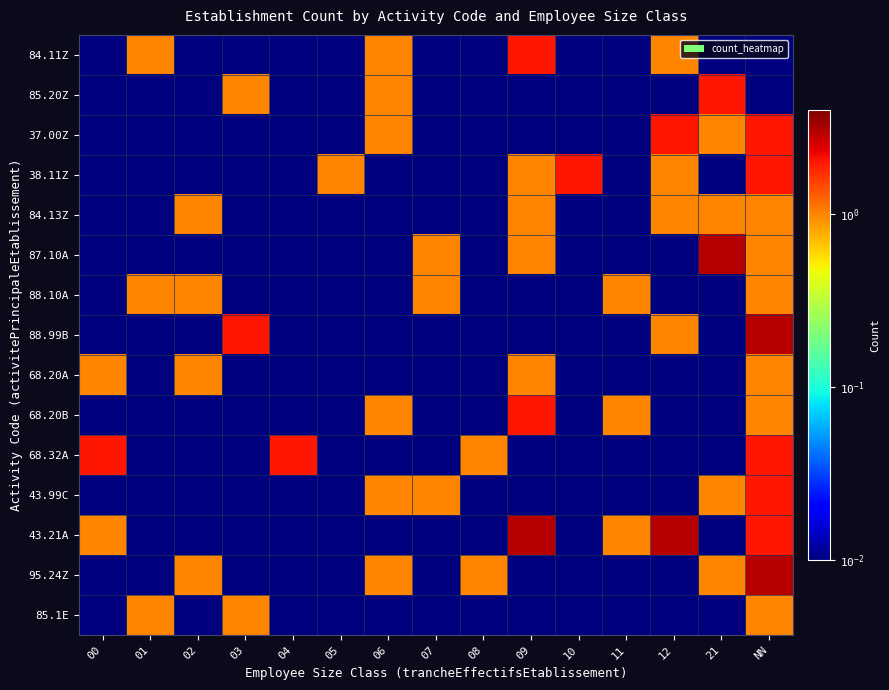

Which series has the largest total across all categories?

43.21A